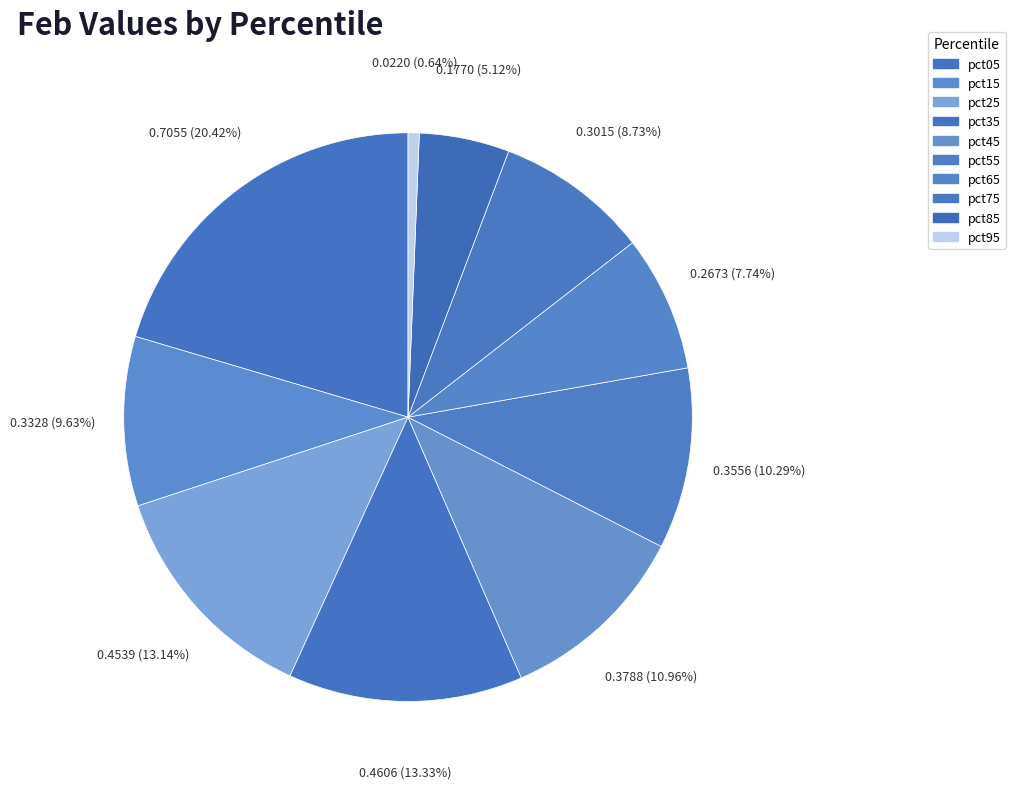

To the nearest percent, what portion does pct65 represent?

8%